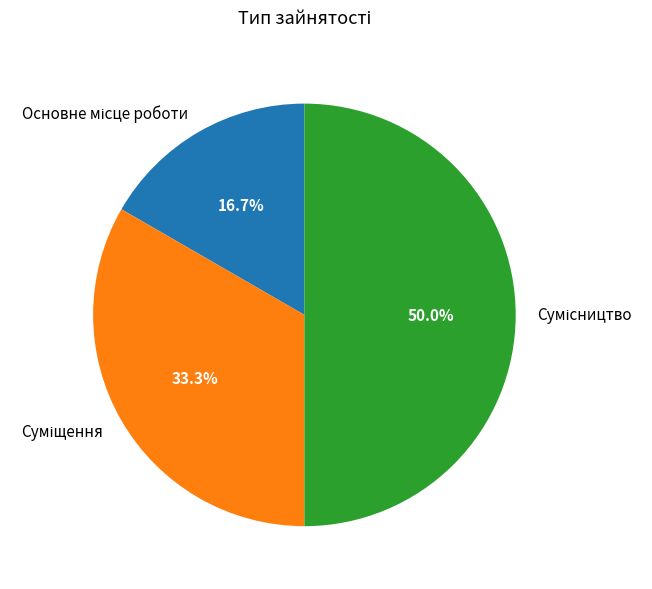

Count the number of slices in the pie.

3